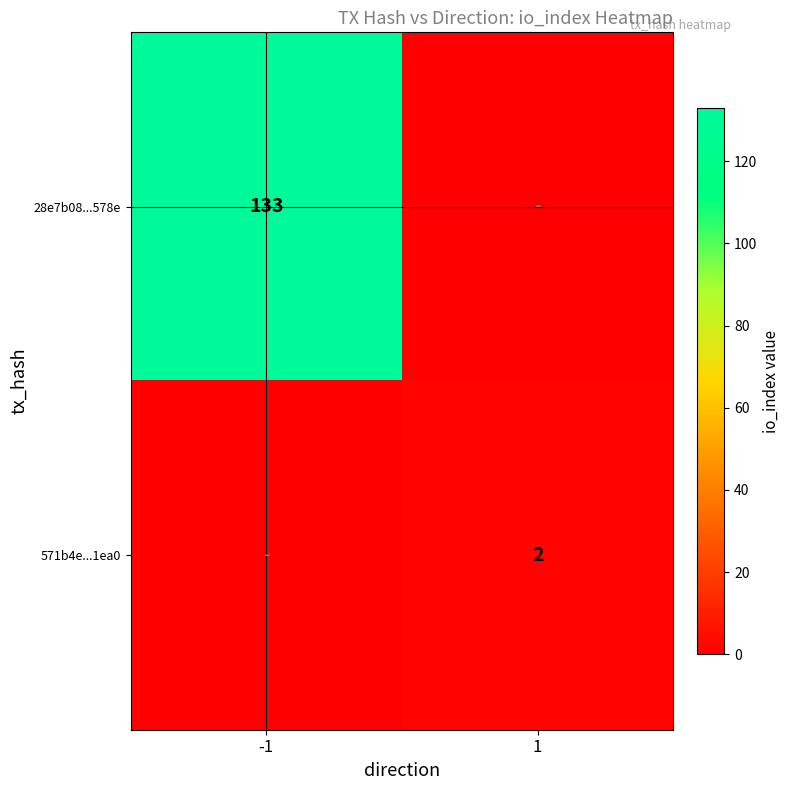

Is it true that 571b4e...1ea0 equals 3 at 1?

False